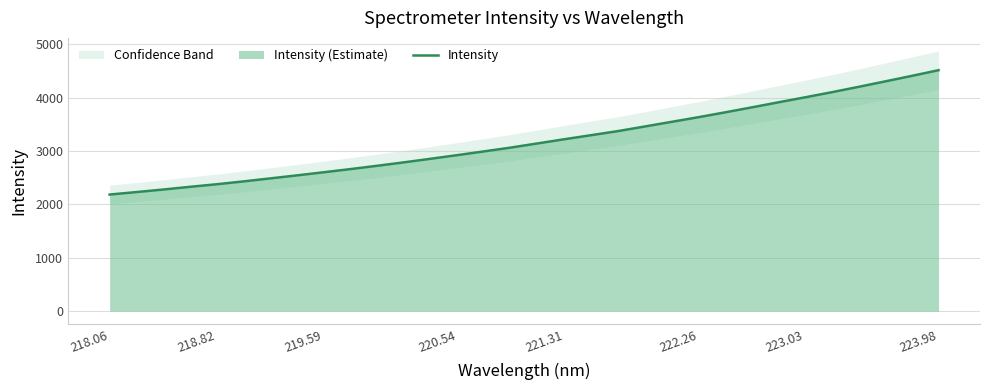

Reading right to left, what are all the values shown in this chart?

4513.4	4406.8	4303.4	4200.8	4100.6	4005.0	3911.2	3816.3	3722.8	3632.1	3545.5	3458.6	3372.7	3296.6	3220.6	3142.7	3064.8	2993.5	2923.4	2855.0	2787.9	2723.4	2661.6	2602.3	2543.8	2487.1	2430.8	2377.7	2329.3	2278.4	2231.3	2184.7